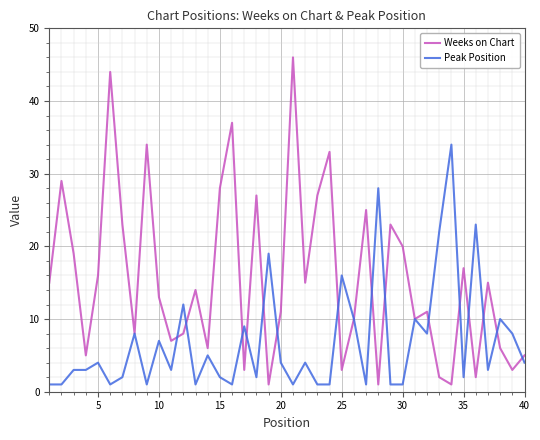

What is the highest value of the Weeks on Chart series?

46